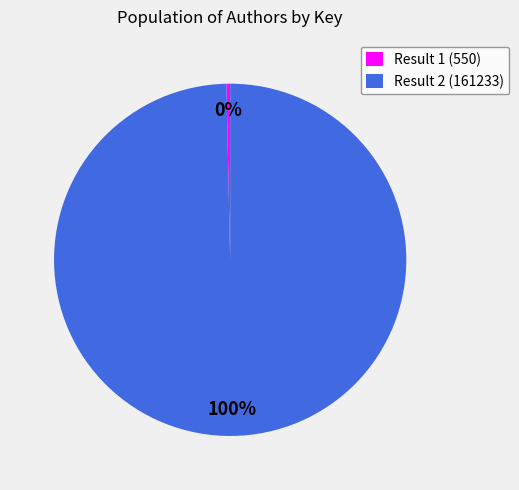

What percentage is the Result 2 (161233) slice, to the nearest percent?

100%